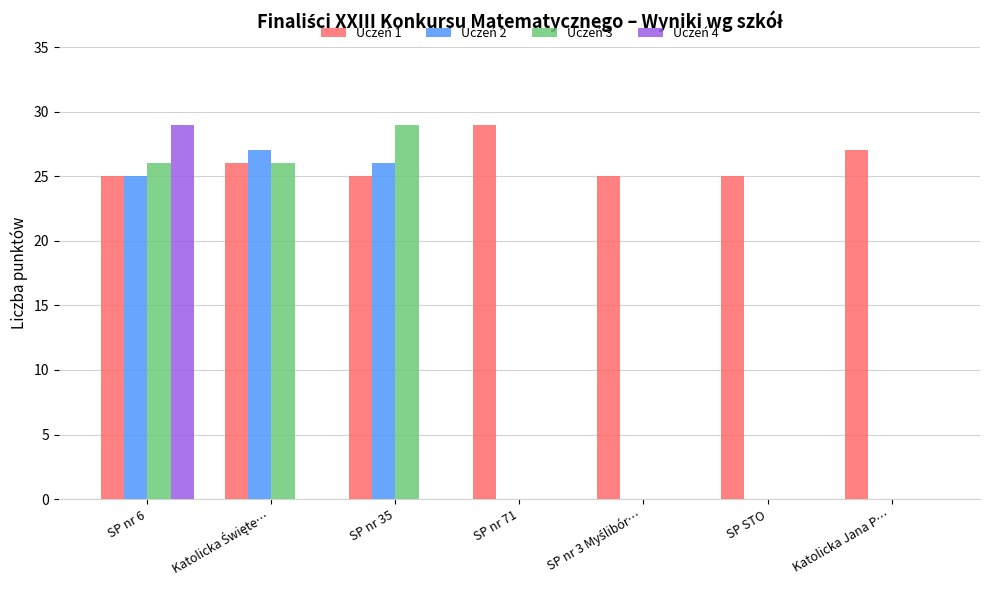

What is the highest value of the Uczeń 4 series?

29